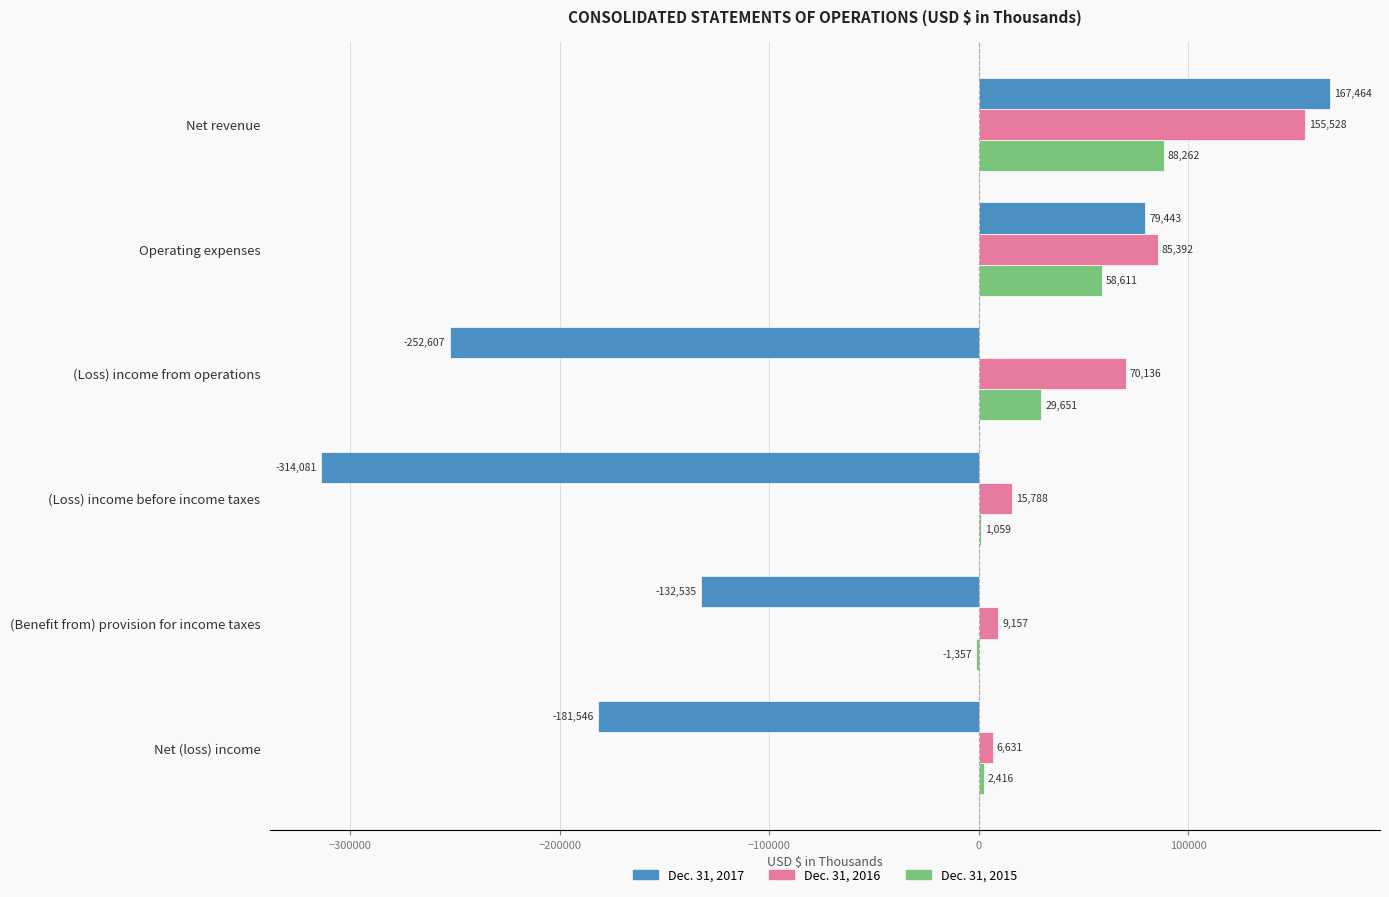

Which series has the largest total across all categories?

Dec. 31, 2016